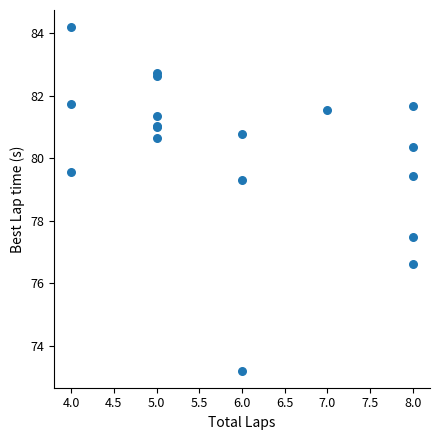

What Y value in the scatter plot is closest to 78?

77.5